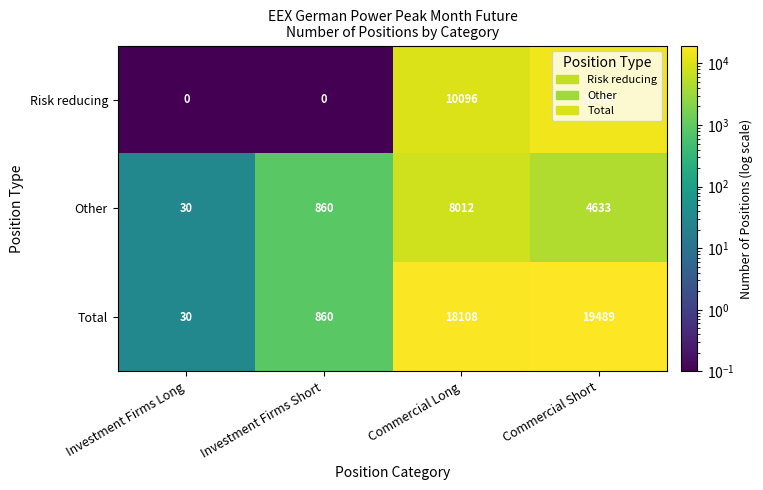

What is the greatest value displayed?

19489